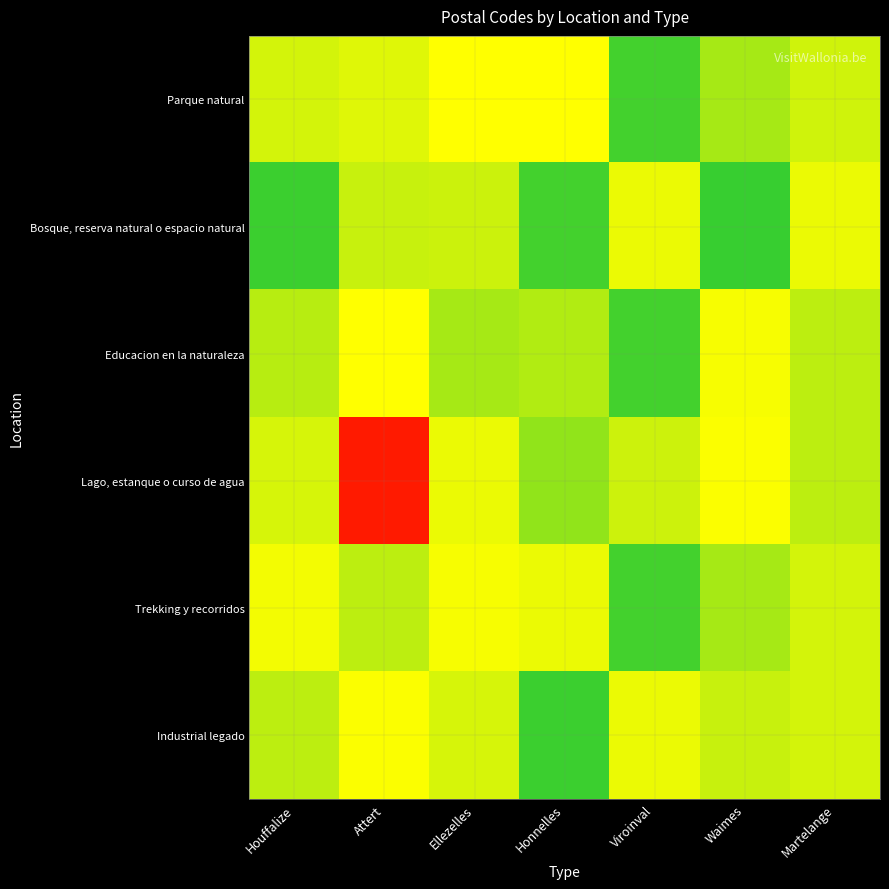

What is the spread (max minus min) of values at Martelange?

1973